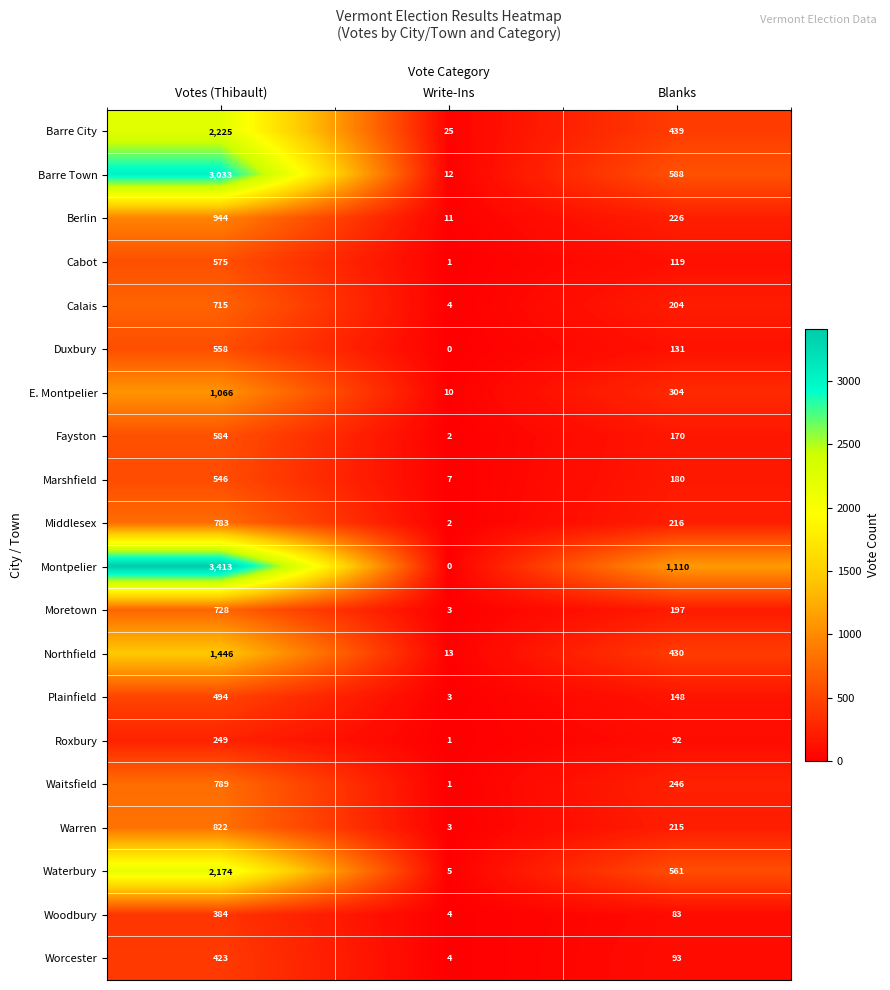

The value of Warren at Write-Ins is 3. True or false?

True